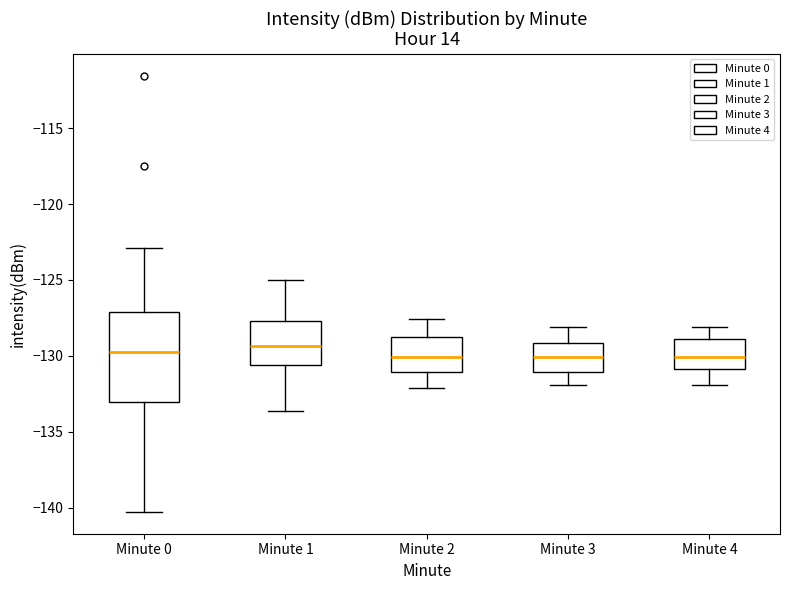

Reading left to right, transcribe this box plot: for each box, give where its median line is, the range the box spans, and where its two whiskers end, as read against the y-axis. The values are not printed on the chart, so give them approximately, as read against the axis.

Minute 0: median -130.0, box -133.0 to -127.0, whiskers -140.5 to -123.0
Minute 1: median -129.5, box -130.5 to -127.5, whiskers -133.5 to -125.0
Minute 2: median -130.0, box -131.0 to -128.5, whiskers -132.0 to -127.5
Minute 3: median -130.0, box -131.0 to -129.0, whiskers -132.0 to -128.0
Minute 4: median -130.0, box -131.0 to -129.0, whiskers -132.0 to -128.0